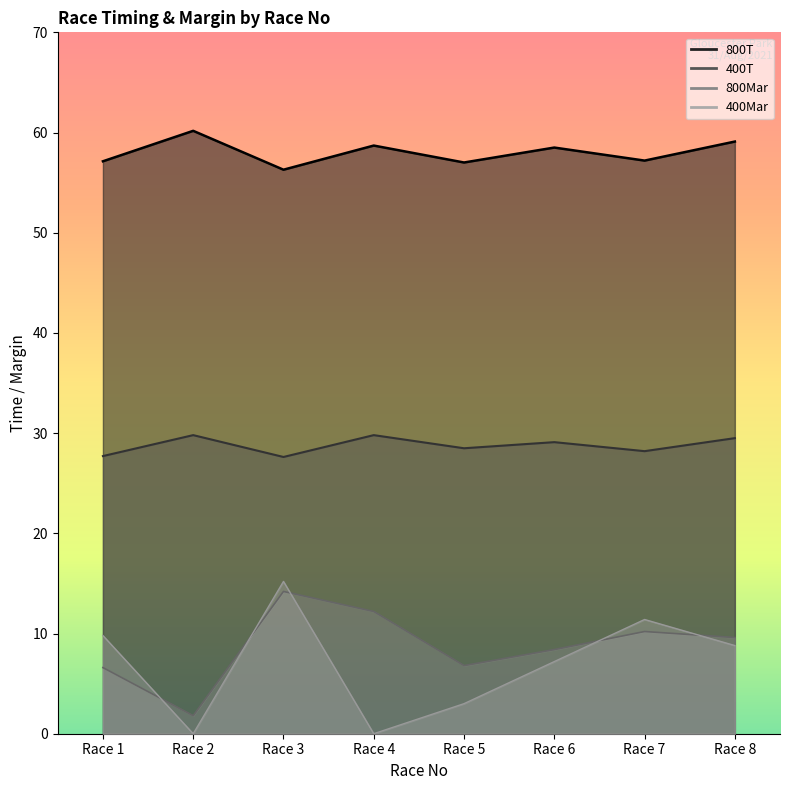

At Race 2, list the series in order from largest to smallest.

800T, 400T, 800Mar, 400Mar